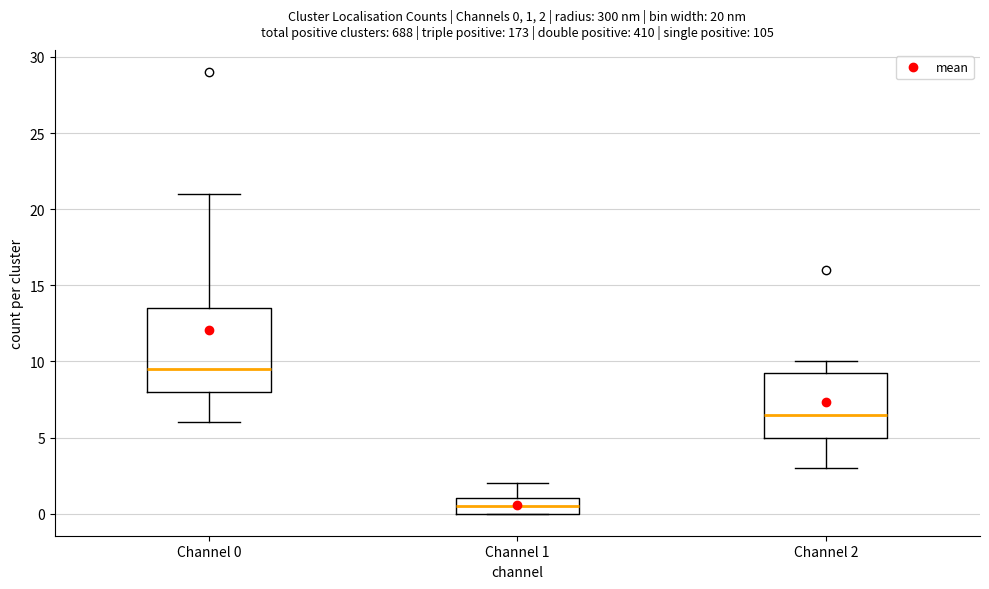

Which box is the tallest, from its lower edge to its upper edge?

Channel 0